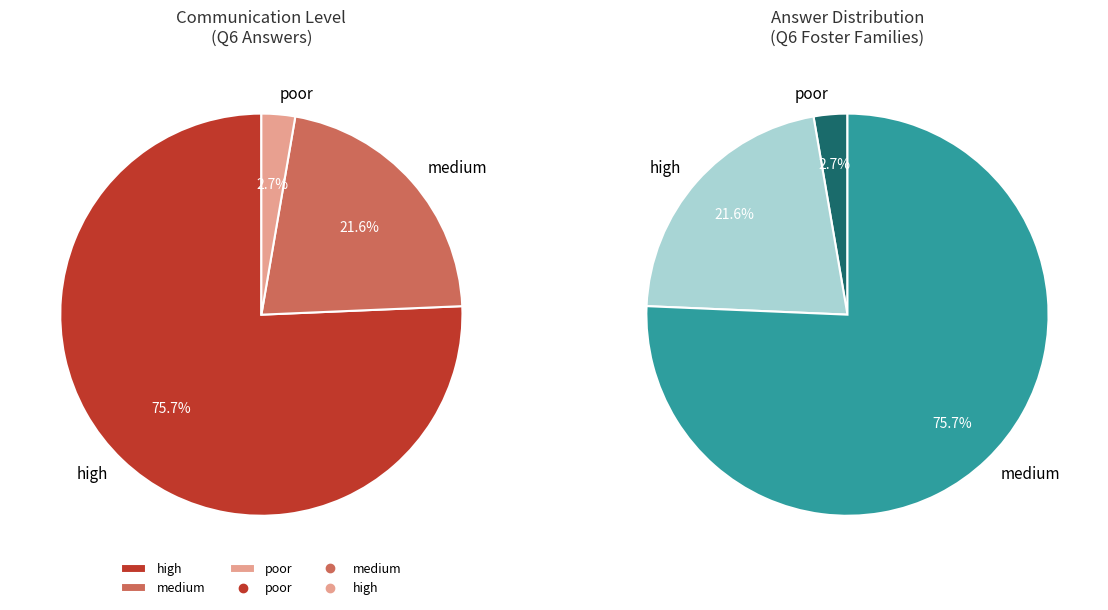

To the nearest percent, what percentage of the pie is poor?

3%